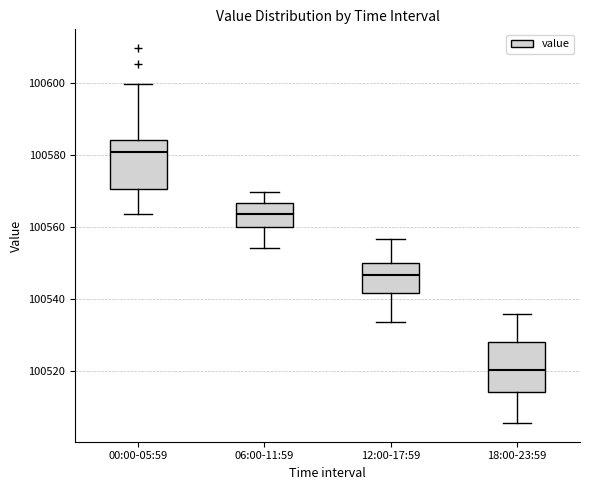

Where does the lower whisker of the box for 00:00-05:59 end on the y-axis? The values are not printed on the chart, so give them approximately, as read against the axis.

100564